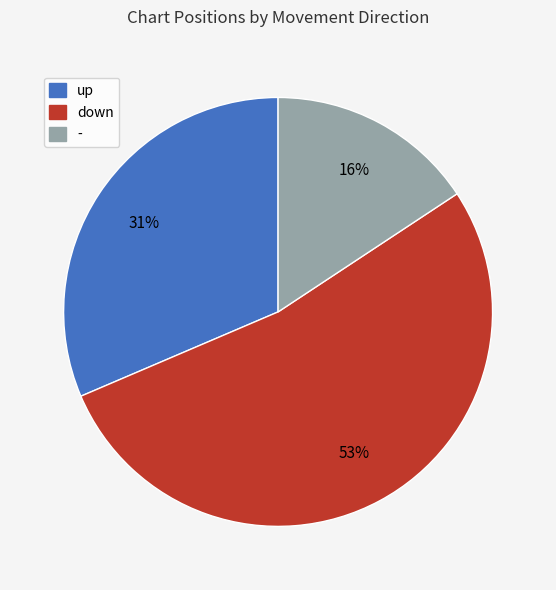

Approximately how many times larger is the value at - compared to up?

0.5